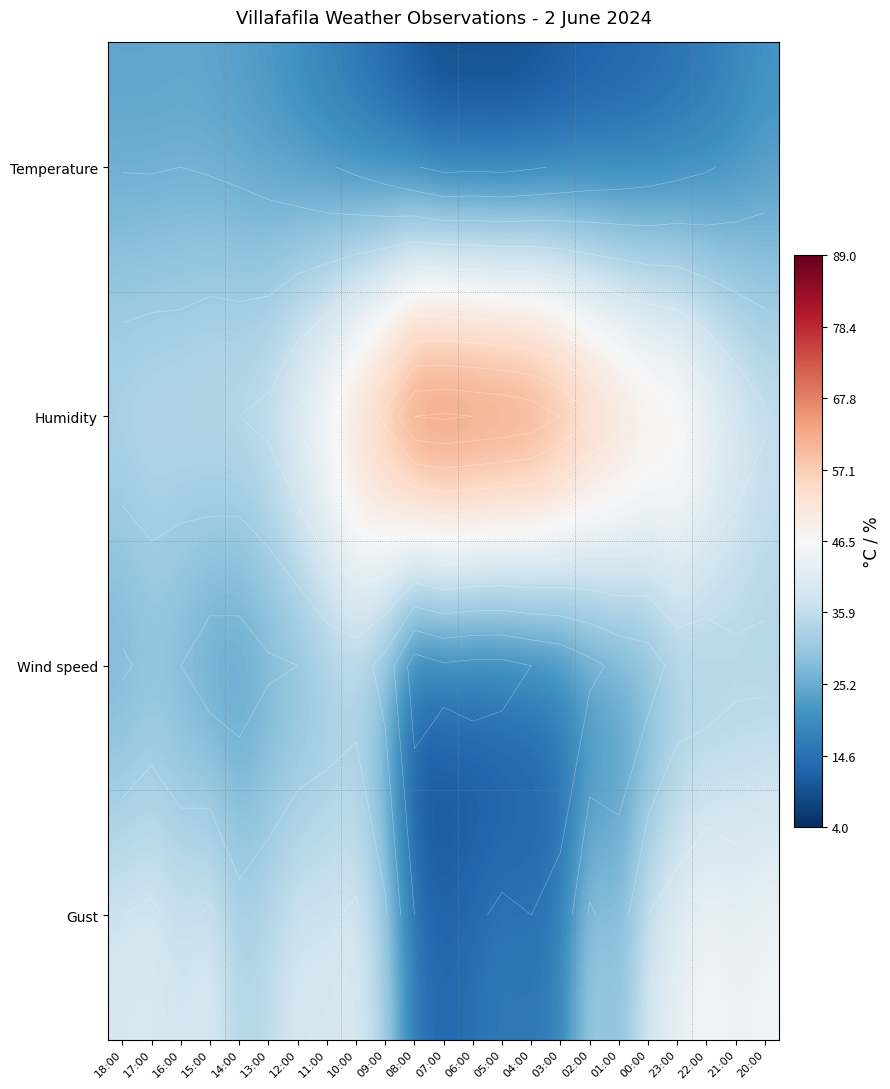

How many series are shown in this chart?

4